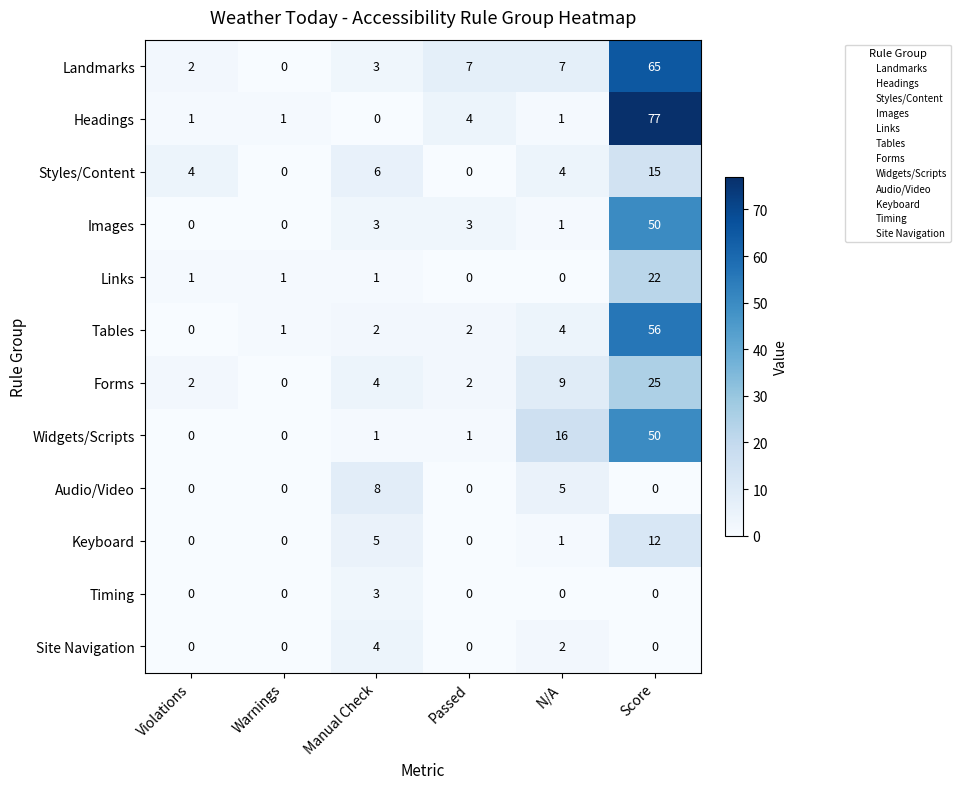

What is the difference between the second highest and second lowest values in the Landmarks series?

5